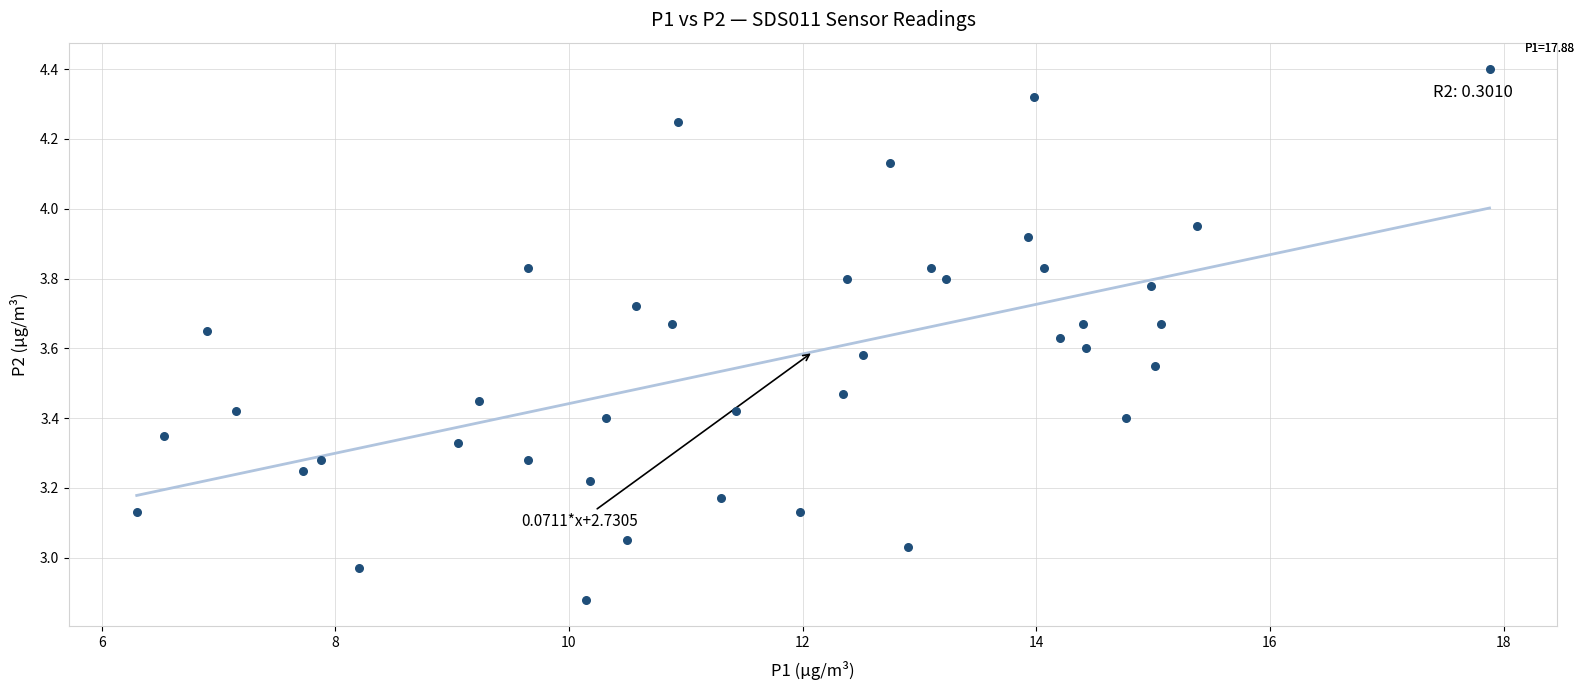

What is the range of X values (max minus min)?

11.6